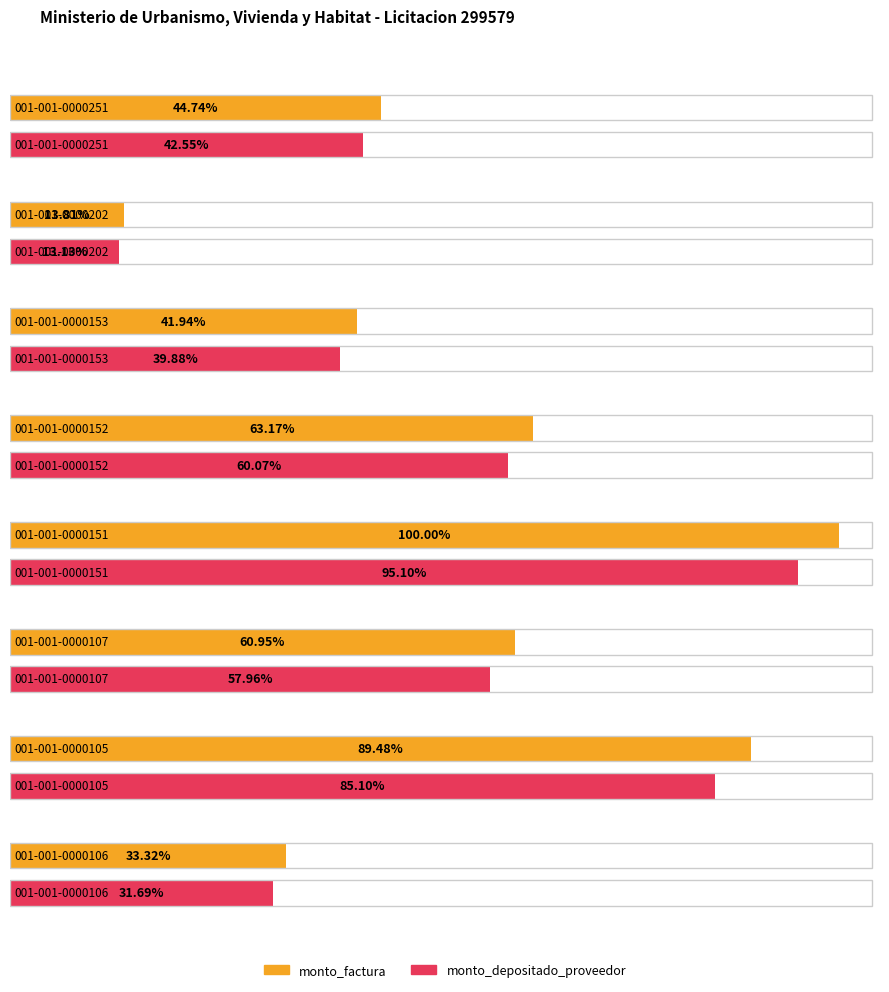

Is the value of monto_factura at 001-001-0000151 greater than the value of monto_depositado_proveedor at 001-001-0000202?

Yes